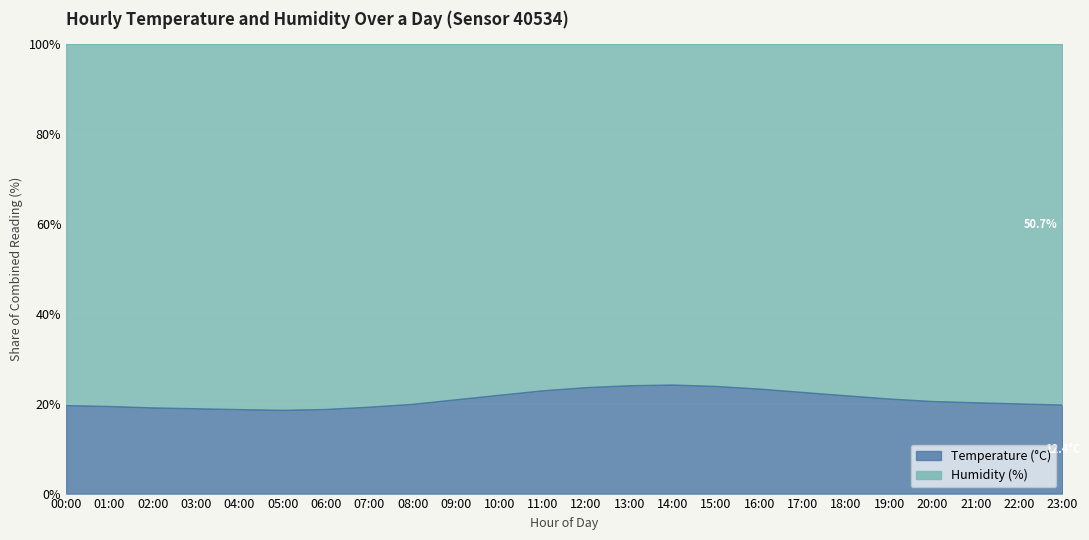

Reading left to right, what are all the values shown in this chart?

19.5	19.3	19.0	18.8	18.6	18.5	18.7	19.2	19.8	20.8	21.8	22.8	23.5	24.0	24.1	23.8	23.2	22.5	21.7	21.0	20.4	20.2	19.9	19.7